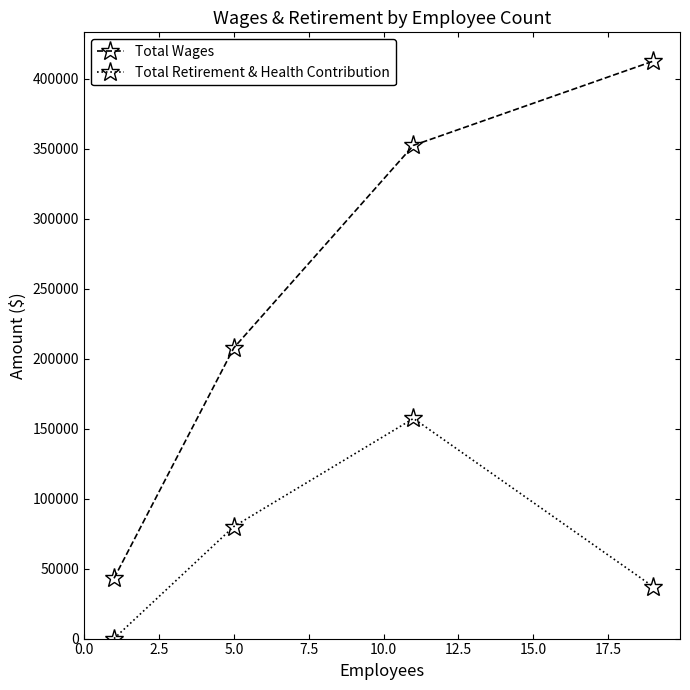

What is the difference between the maximum and minimum values in the Total Wages series?

369433